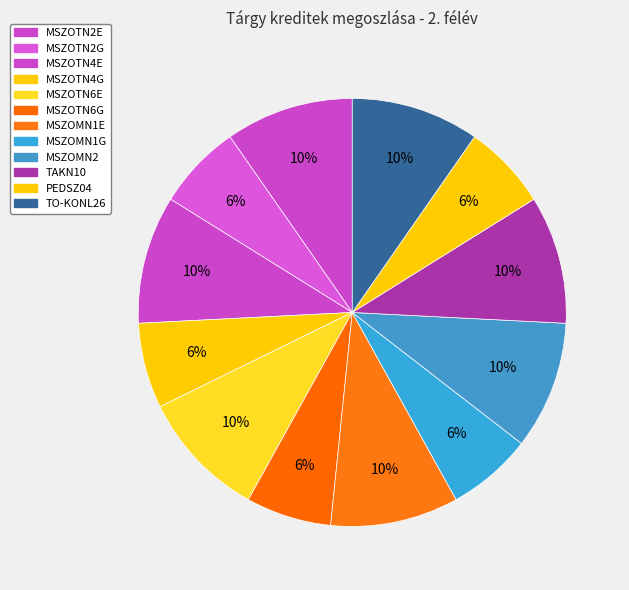

To the nearest percent, what percentage of the pie is MSZOTN6E?

10%